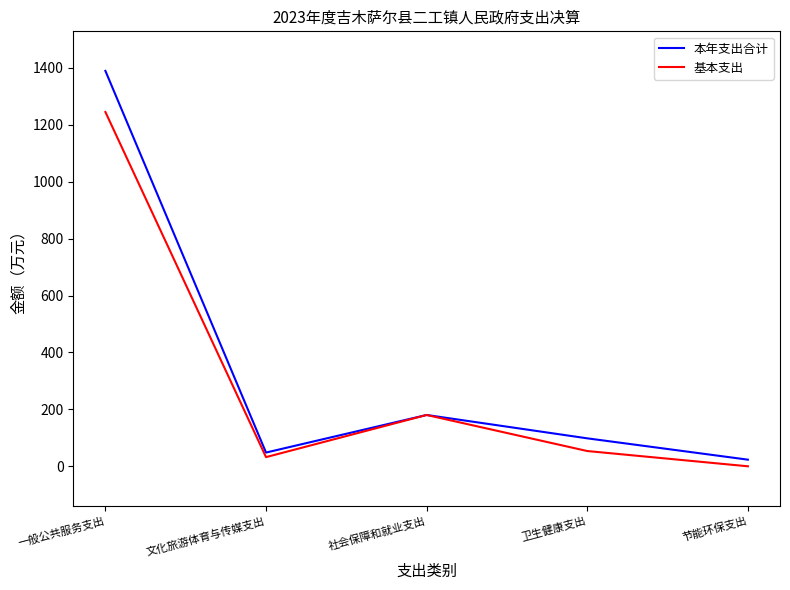

The value of 基本支出 at 一般公共服务支出 is 1245.1. True or false?

True